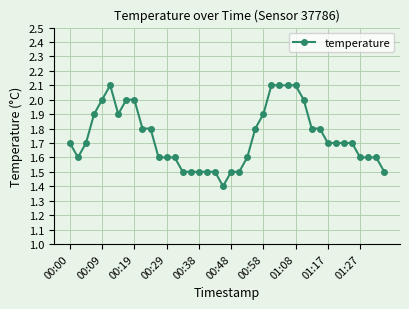

What is the difference between the maximum and second lowest values?

0.6